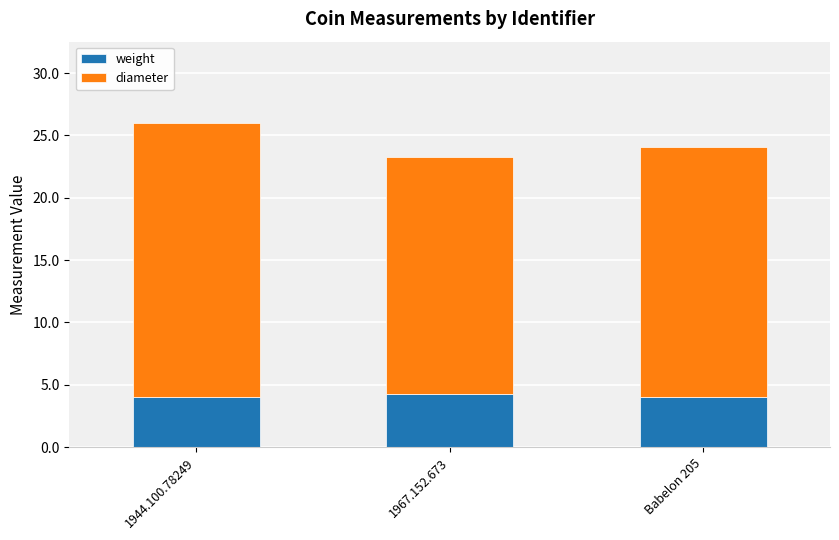

What is the minimum value for weight?

4.0